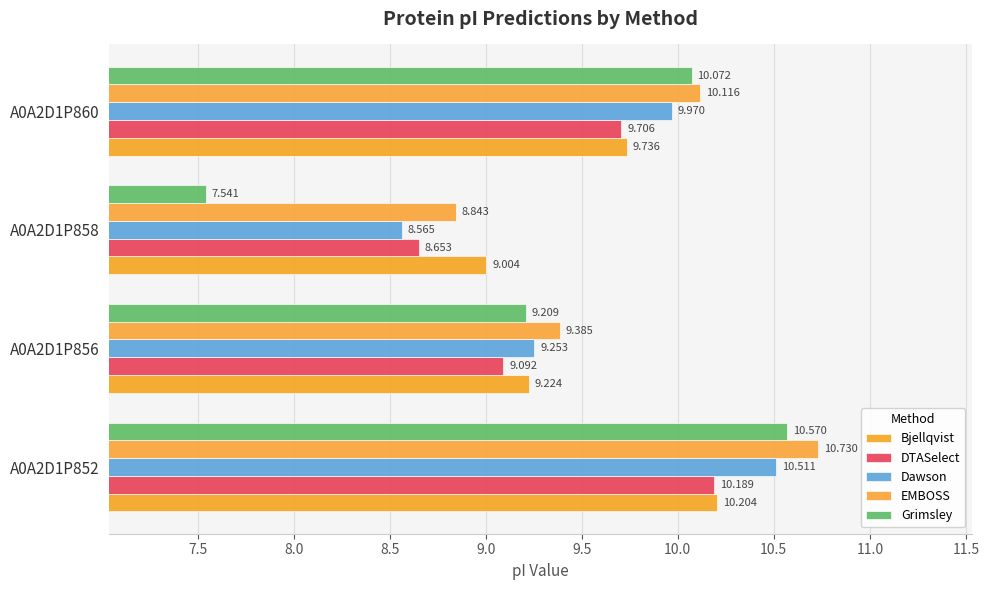

List the labels in order of Grimsley value, largest first.

A0A2D1P852, A0A2D1P860, A0A2D1P856, A0A2D1P858